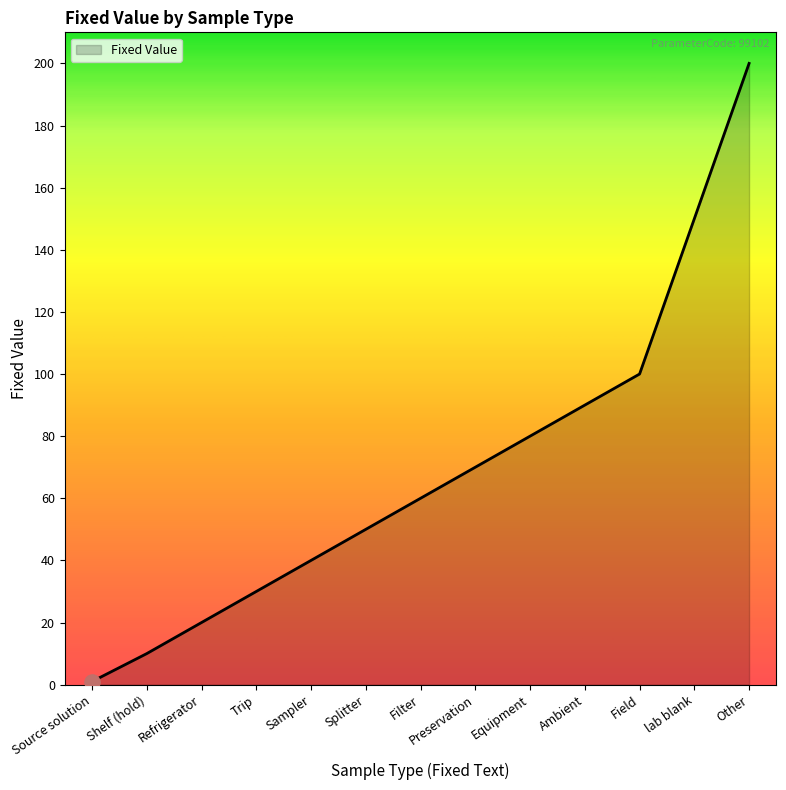

Between Sampler and Trip, which is larger?

Sampler